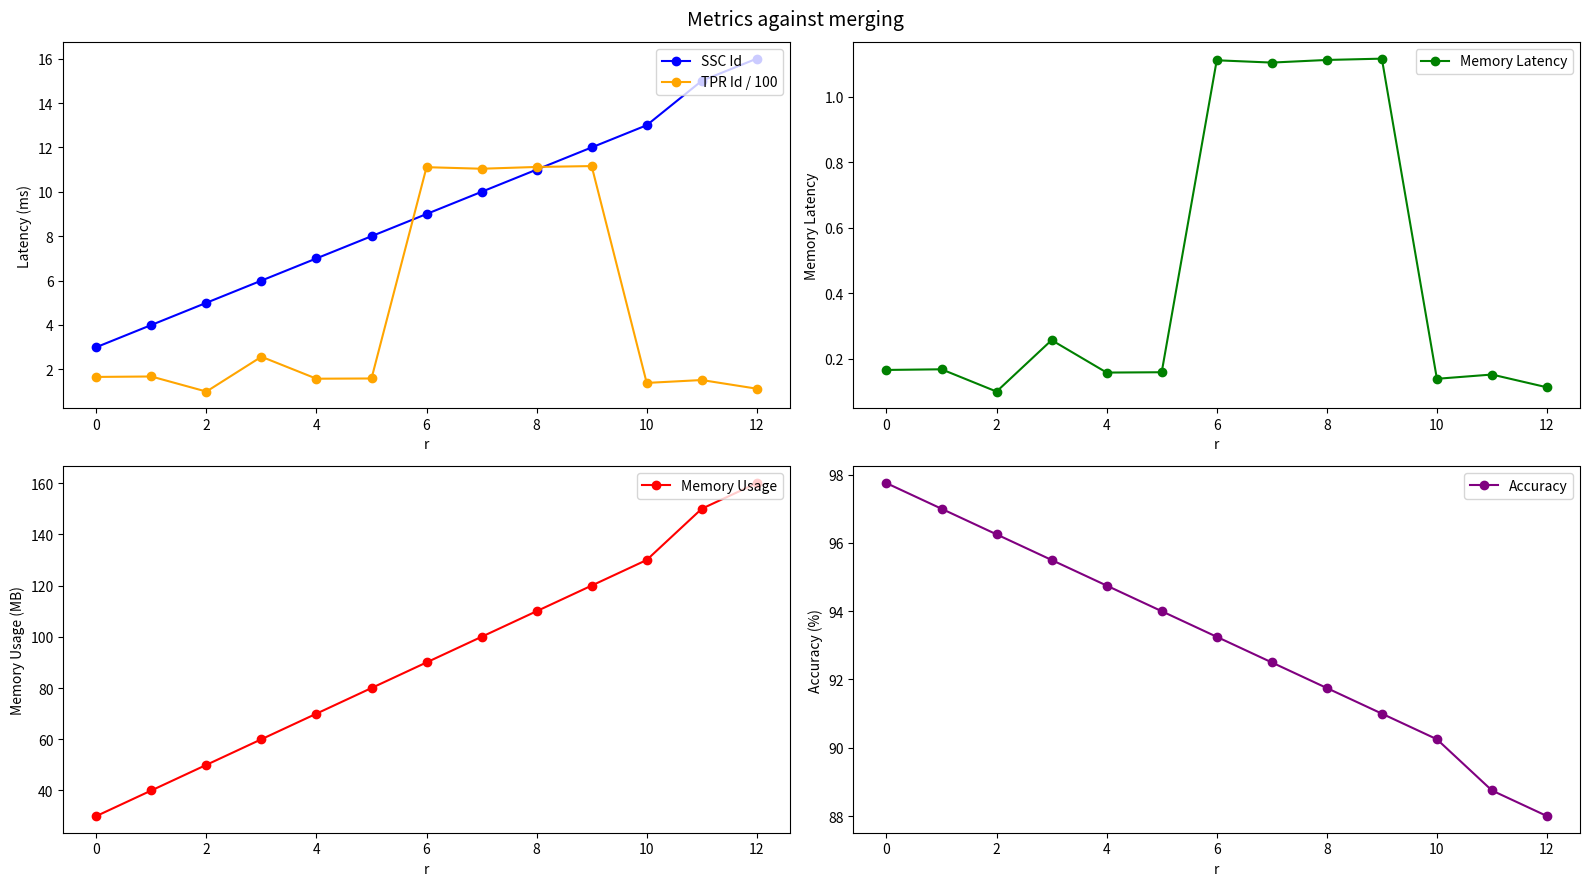

At which label does SSC Id reach its peak?

12